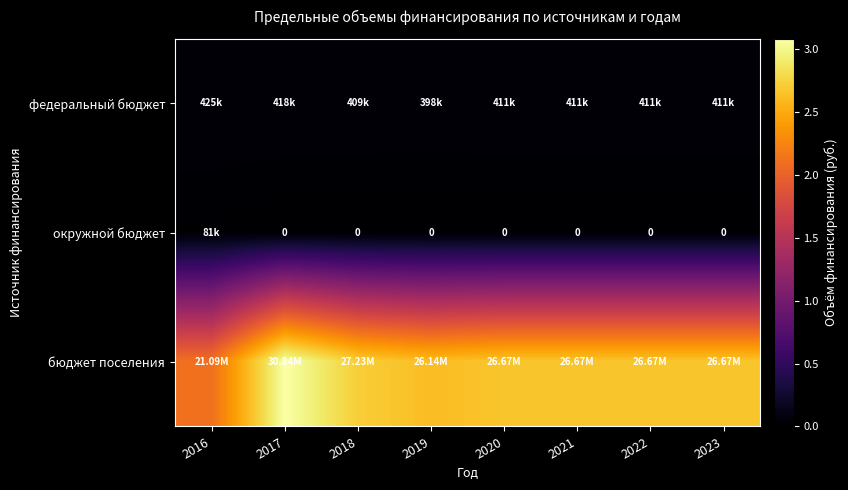

Which series has the widest spread of values?

бюджет поселения